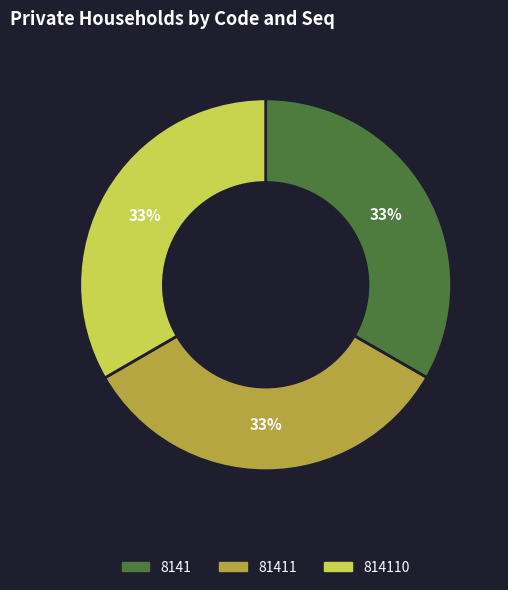

To the nearest percent, what portion does 8141 represent?

33%